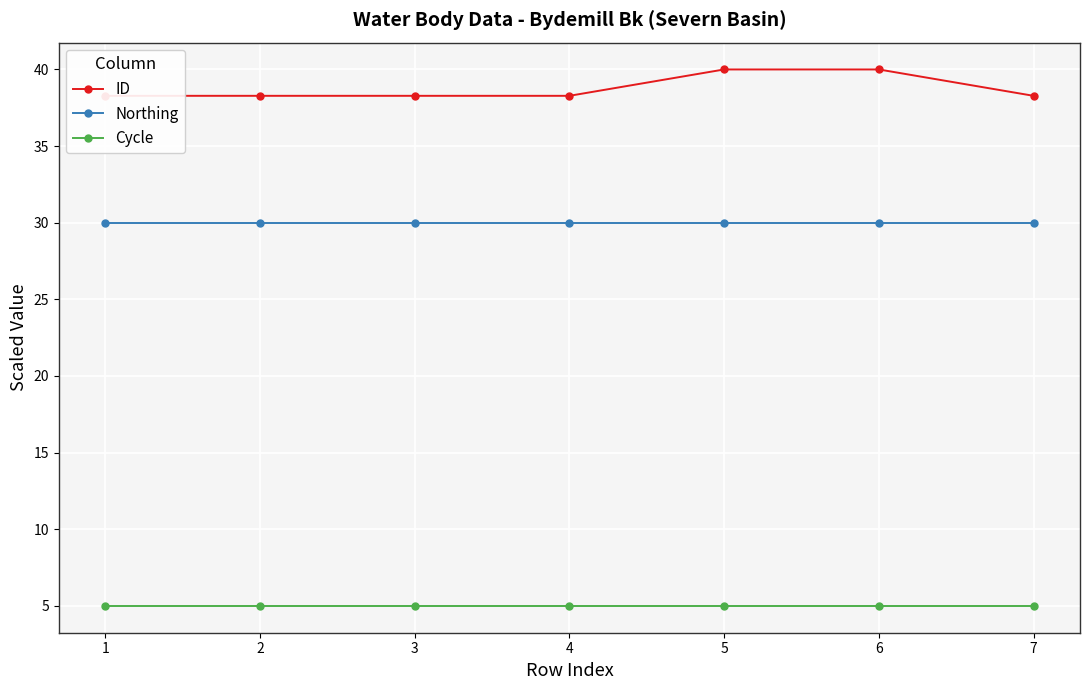

Count the number of categories in the chart.

7